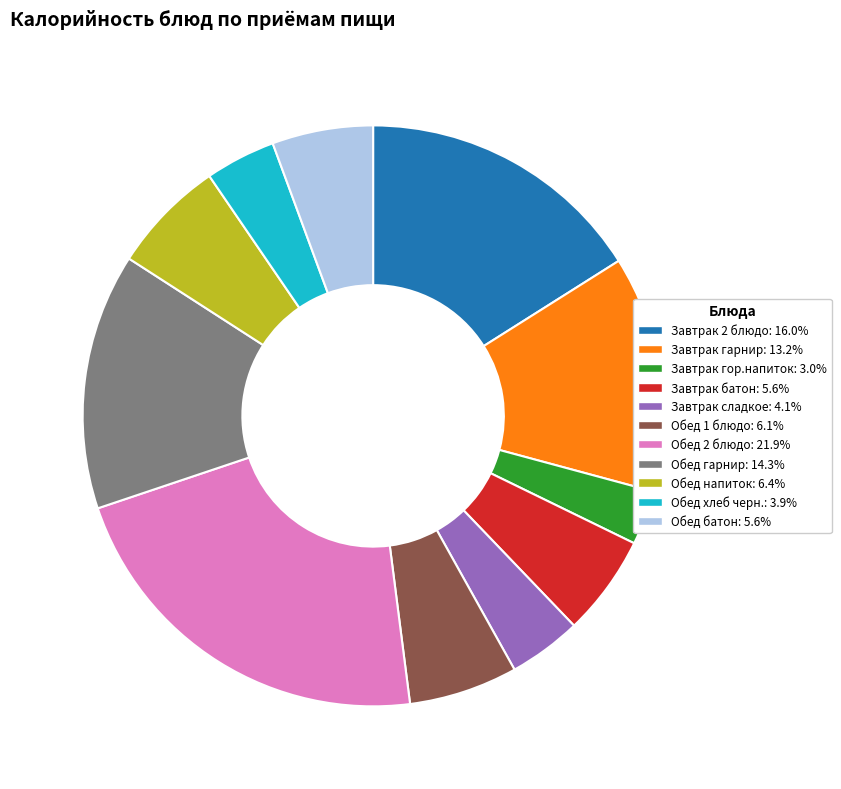

Count the number of slices in the pie.

11